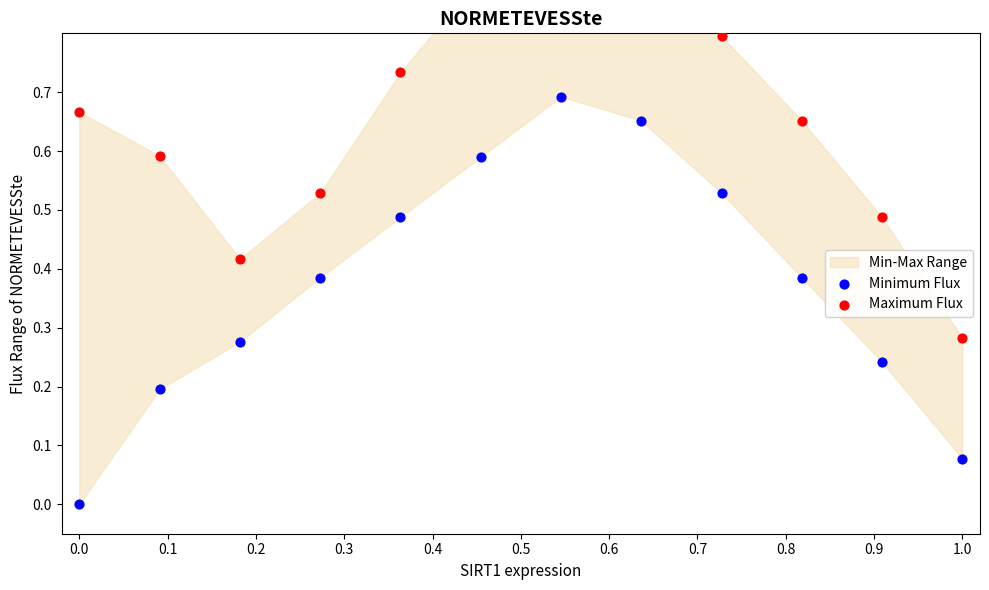

Is the value of Maximum Flux at 0.9 greater than the value of Minimum Flux at 0.4?

Yes